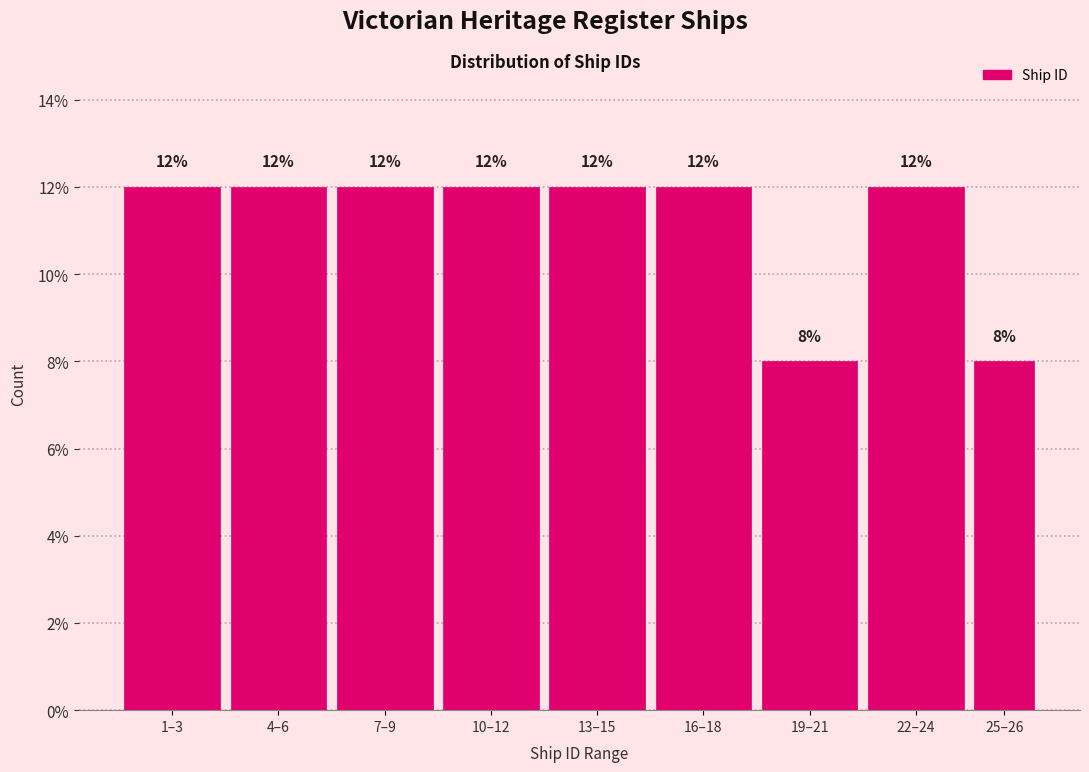

Reading right to left, list all the values displayed in this chart.

25–26=8	22–24=12	19–21=8	16–18=12	13–15=12	10–12=12	7–9=12	4–6=12	1–3=12